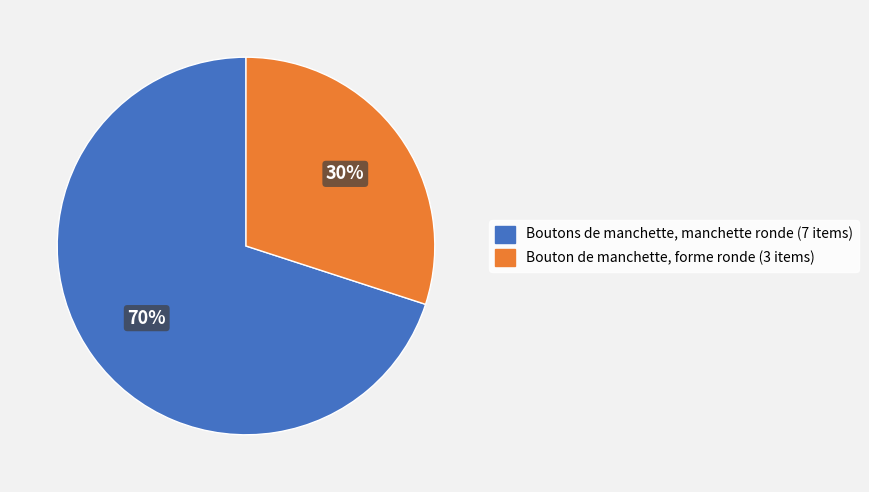

How many segments does this pie chart have?

2